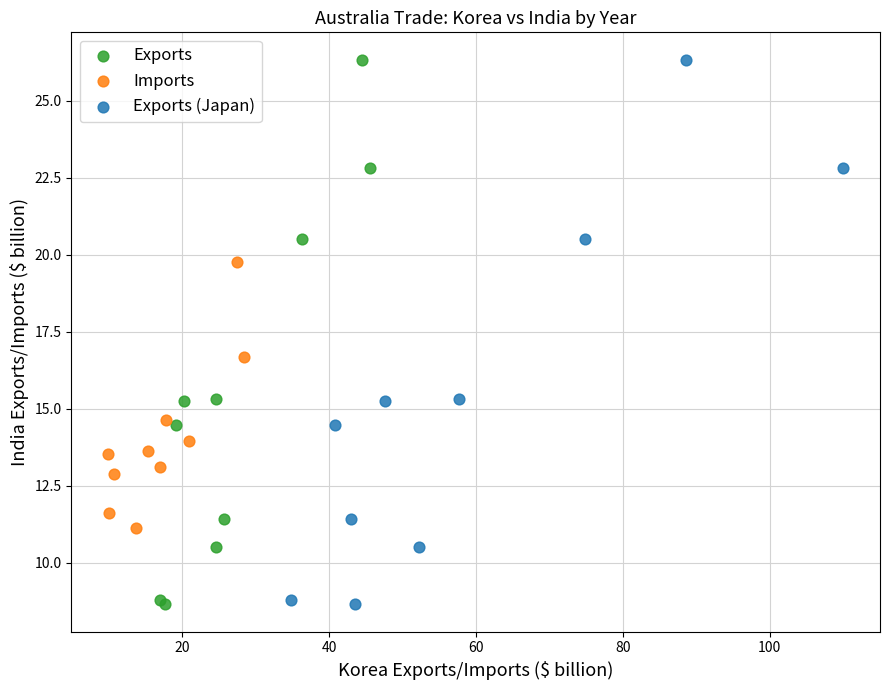

What are all the series names shown in the legend?

Exports, Imports, Exports (Japan)